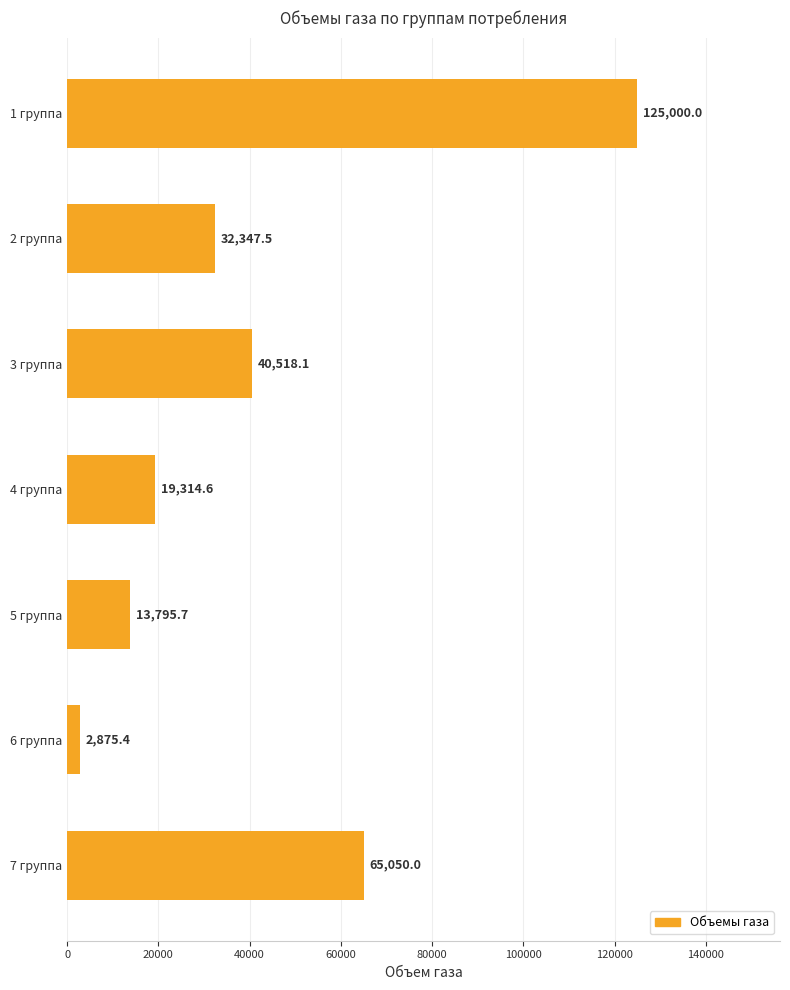

Is it true that the value at 6 группа is 2875.4?

True